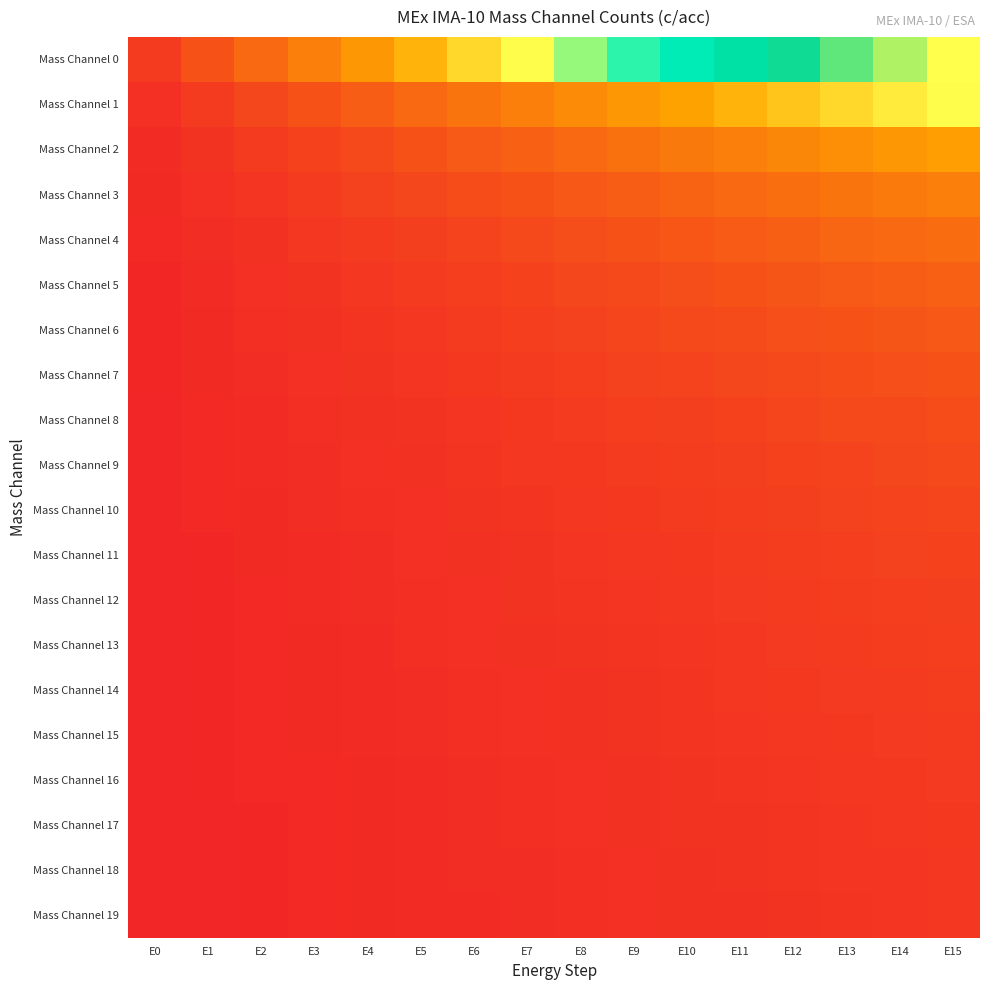

Reading left to right, transcribe all the data shown in this chart.

Mass Channel 0: E0=0.1	E1=0.1	E2=0.2	E3=0.2	E4=0.3	E5=0.4	E6=0.4	E7=0.5	E8=0.6	E9=0.6	E10=0.7	E11=0.7	E12=0.8	E13=0.9	E14=0.9	E15=1.0
Mass Channel 1: E0=0.0	E1=0.1	E2=0.1	E3=0.1	E4=0.2	E5=0.2	E6=0.2	E7=0.2	E8=0.3	E9=0.3	E10=0.3	E11=0.4	E12=0.4	E13=0.4	E14=0.5	E15=0.5
Mass Channel 2: E0=0.0	E1=0.0	E2=0.1	E3=0.1	E4=0.1	E5=0.1	E6=0.1	E7=0.2	E8=0.2	E9=0.2	E10=0.2	E11=0.2	E12=0.3	E13=0.3	E14=0.3	E15=0.3
Mass Channel 3: E0=0.0	E1=0.0	E2=0.0	E3=0.1	E4=0.1	E5=0.1	E6=0.1	E7=0.1	E8=0.1	E9=0.2	E10=0.2	E11=0.2	E12=0.2	E13=0.2	E14=0.2	E15=0.2
Mass Channel 4: E0=0.0	E1=0.0	E2=0.0	E3=0.0	E4=0.1	E5=0.1	E6=0.1	E7=0.1	E8=0.1	E9=0.1	E10=0.1	E11=0.1	E12=0.2	E13=0.2	E14=0.2	E15=0.2
Mass Channel 5: E0=0.0	E1=0.0	E2=0.0	E3=0.0	E4=0.0	E5=0.1	E6=0.1	E7=0.1	E8=0.1	E9=0.1	E10=0.1	E11=0.1	E12=0.1	E13=0.1	E14=0.2	E15=0.2
Mass Channel 6: E0=0.0	E1=0.0	E2=0.0	E3=0.0	E4=0.0	E5=0.1	E6=0.1	E7=0.1	E8=0.1	E9=0.1	E10=0.1	E11=0.1	E12=0.1	E13=0.1	E14=0.1	E15=0.1
Mass Channel 7: E0=0.0	E1=0.0	E2=0.0	E3=0.0	E4=0.0	E5=0.0	E6=0.1	E7=0.1	E8=0.1	E9=0.1	E10=0.1	E11=0.1	E12=0.1	E13=0.1	E14=0.1	E15=0.1
Mass Channel 8: E0=0.0	E1=0.0	E2=0.0	E3=0.0	E4=0.0	E5=0.0	E6=0.0	E7=0.1	E8=0.1	E9=0.1	E10=0.1	E11=0.1	E12=0.1	E13=0.1	E14=0.1	E15=0.1
Mass Channel 9: E0=0.0	E1=0.0	E2=0.0	E3=0.0	E4=0.0	E5=0.0	E6=0.0	E7=0.0	E8=0.1	E9=0.1	E10=0.1	E11=0.1	E12=0.1	E13=0.1	E14=0.1	E15=0.1
Mass Channel 10: E0=0.0	E1=0.0	E2=0.0	E3=0.0	E4=0.0	E5=0.0	E6=0.0	E7=0.0	E8=0.0	E9=0.1	E10=0.1	E11=0.1	E12=0.1	E13=0.1	E14=0.1	E15=0.1
Mass Channel 11: E0=0.0	E1=0.0	E2=0.0	E3=0.0	E4=0.0	E5=0.0	E6=0.0	E7=0.0	E8=0.0	E9=0.0	E10=0.1	E11=0.1	E12=0.1	E13=0.1	E14=0.1	E15=0.1
Mass Channel 12: E0=0.0	E1=0.0	E2=0.0	E3=0.0	E4=0.0	E5=0.0	E6=0.0	E7=0.0	E8=0.0	E9=0.0	E10=0.0	E11=0.1	E12=0.1	E13=0.1	E14=0.1	E15=0.1
Mass Channel 13: E0=0.0	E1=0.0	E2=0.0	E3=0.0	E4=0.0	E5=0.0	E6=0.0	E7=0.0	E8=0.0	E9=0.0	E10=0.0	E11=0.1	E12=0.1	E13=0.1	E14=0.1	E15=0.1
Mass Channel 14: E0=0.0	E1=0.0	E2=0.0	E3=0.0	E4=0.0	E5=0.0	E6=0.0	E7=0.0	E8=0.0	E9=0.0	E10=0.0	E11=0.0	E12=0.1	E13=0.1	E14=0.1	E15=0.1
Mass Channel 15: E0=0.0	E1=0.0	E2=0.0	E3=0.0	E4=0.0	E5=0.0	E6=0.0	E7=0.0	E8=0.0	E9=0.0	E10=0.0	E11=0.0	E12=0.0	E13=0.1	E14=0.1	E15=0.1
Mass Channel 16: E0=0.0	E1=0.0	E2=0.0	E3=0.0	E4=0.0	E5=0.0	E6=0.0	E7=0.0	E8=0.0	E9=0.0	E10=0.0	E11=0.0	E12=0.0	E13=0.0	E14=0.1	E15=0.1
Mass Channel 17: E0=0.0	E1=0.0	E2=0.0	E3=0.0	E4=0.0	E5=0.0	E6=0.0	E7=0.0	E8=0.0	E9=0.0	E10=0.0	E11=0.0	E12=0.0	E13=0.0	E14=0.0	E15=0.1
Mass Channel 18: E0=0.0	E1=0.0	E2=0.0	E3=0.0	E4=0.0	E5=0.0	E6=0.0	E7=0.0	E8=0.0	E9=0.0	E10=0.0	E11=0.0	E12=0.0	E13=0.0	E14=0.0	E15=0.0
Mass Channel 19: E0=0.0	E1=0.0	E2=0.0	E3=0.0	E4=0.0	E5=0.0	E6=0.0	E7=0.0	E8=0.0	E9=0.0	E10=0.0	E11=0.0	E12=0.0	E13=0.0	E14=0.0	E15=0.0